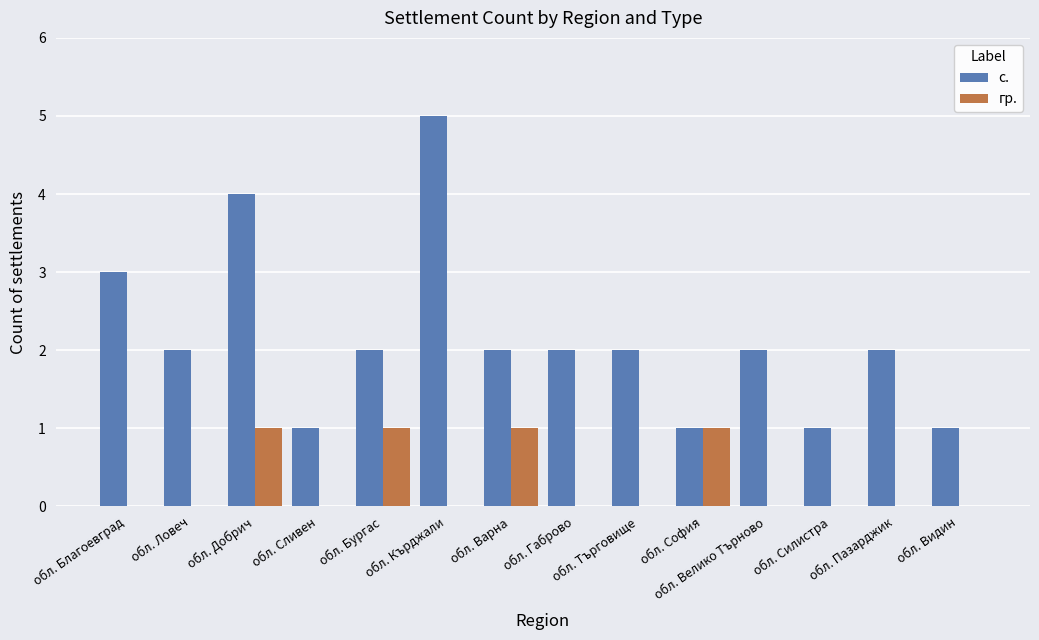

True or false: гр. has a value of 0 at обл. Велико Търново.

True